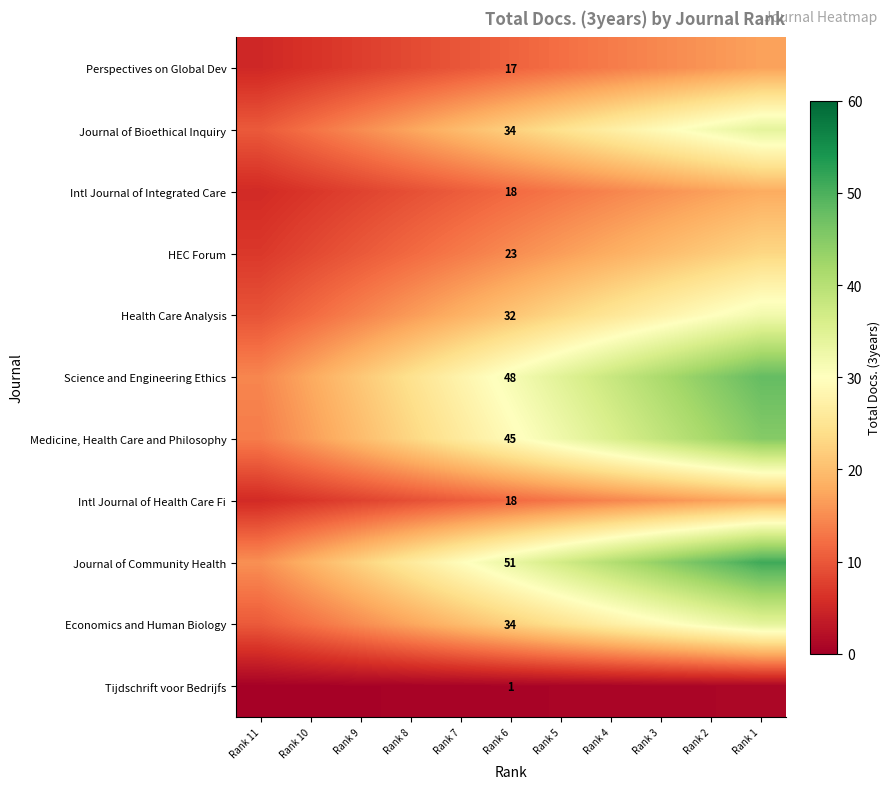

At which category is the sum across all series the highest?

Rank 1